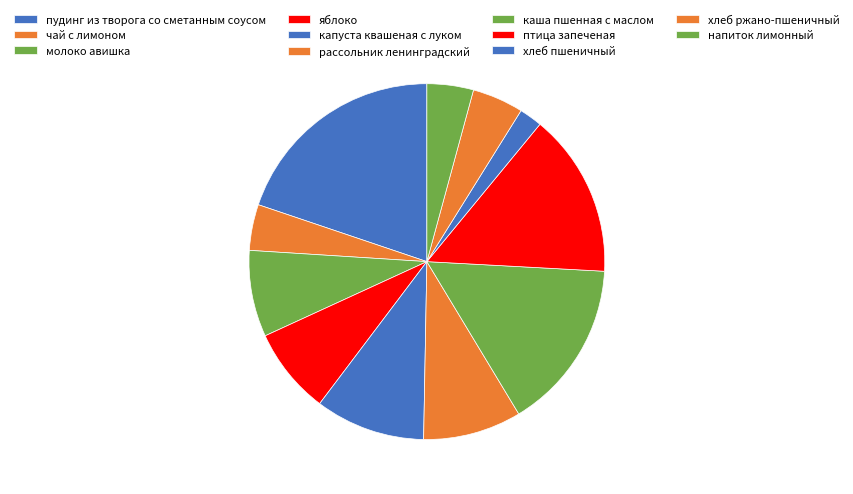

Count the number of slices in the pie.

11